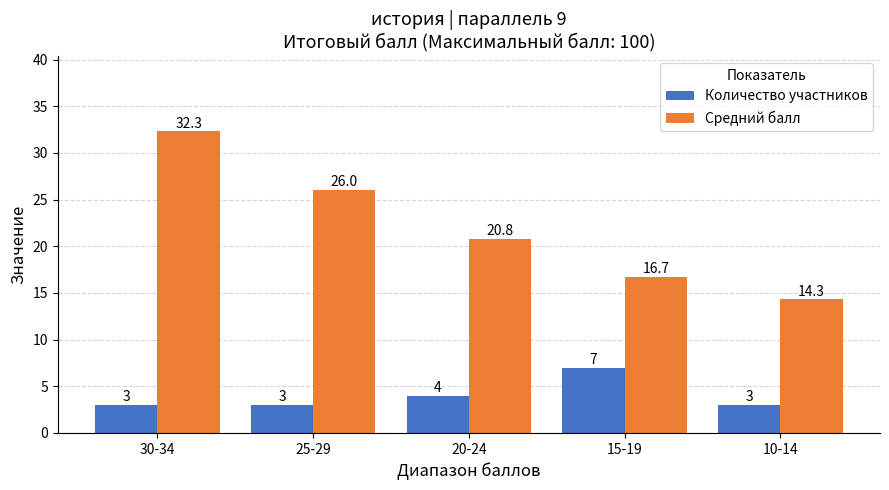

At which category is the sum across all series the highest?

30-34